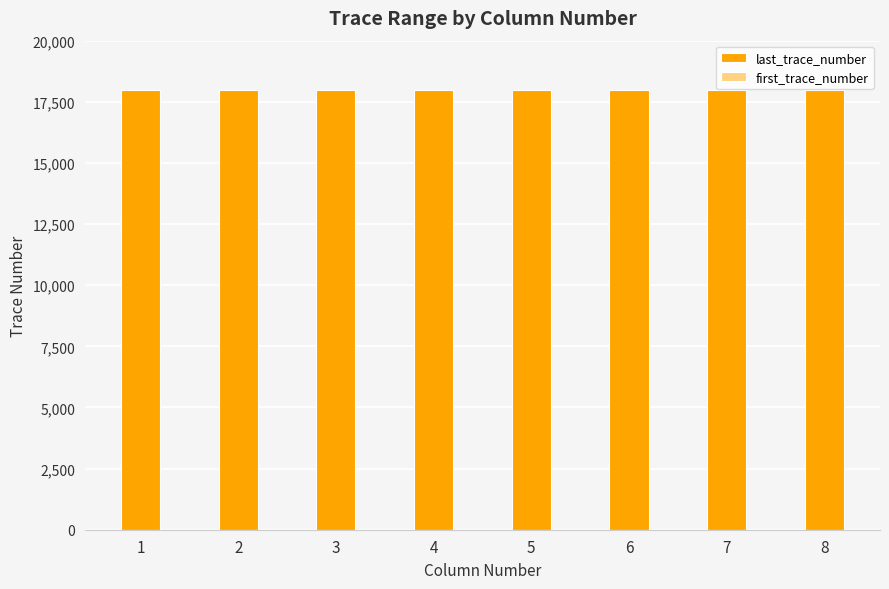

Where is last_trace_number nearest to the value 18000?

1